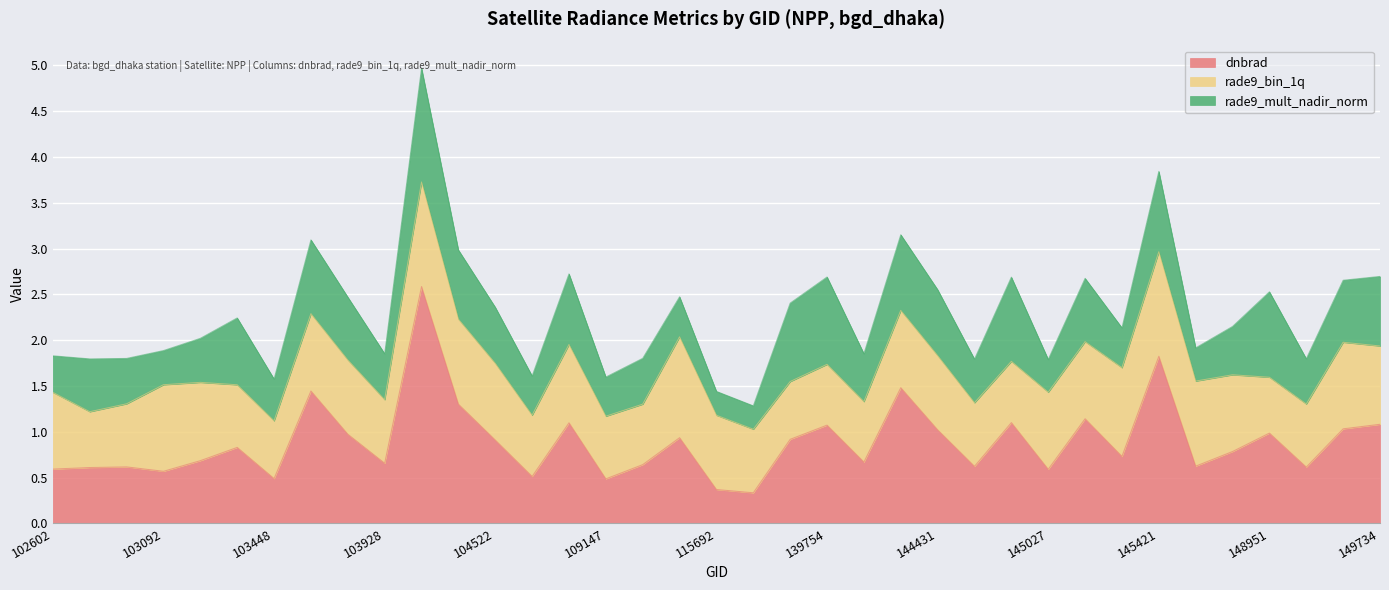

Which category has the highest value across all series?

104397